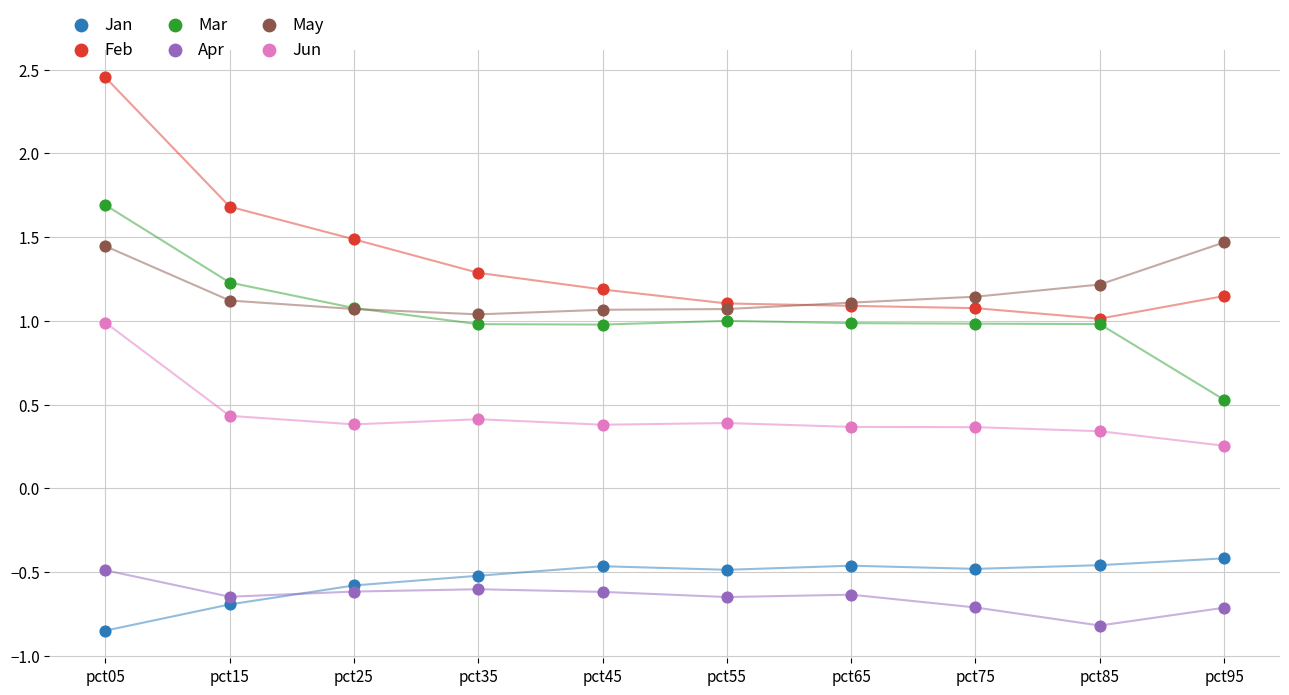

Which series has the largest Y range (max minus min)?

Feb